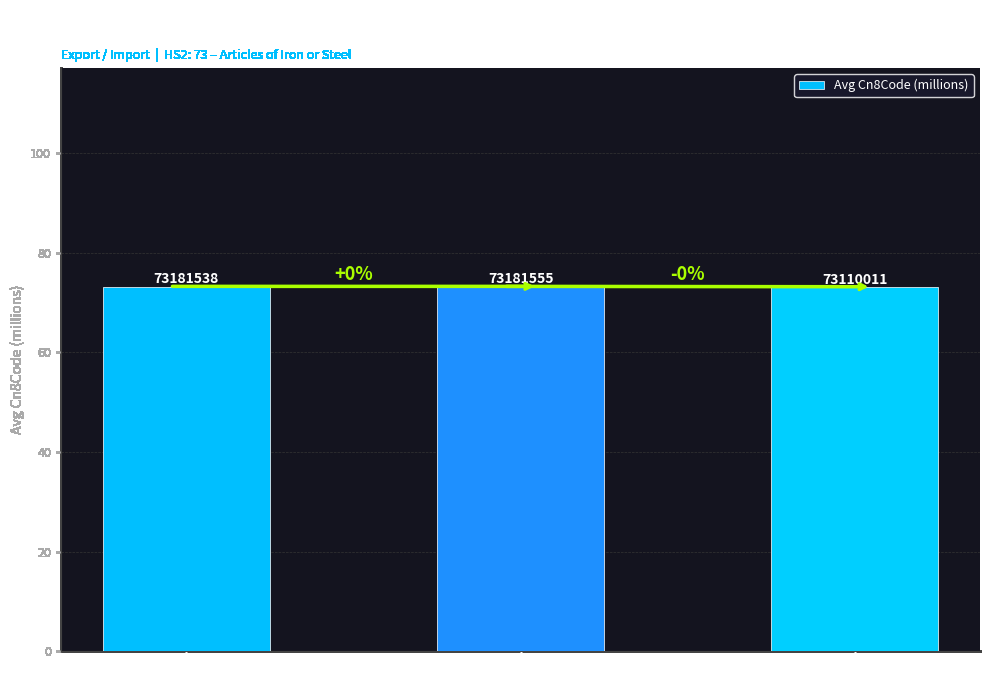

At which label is the value closest to 73?

2024